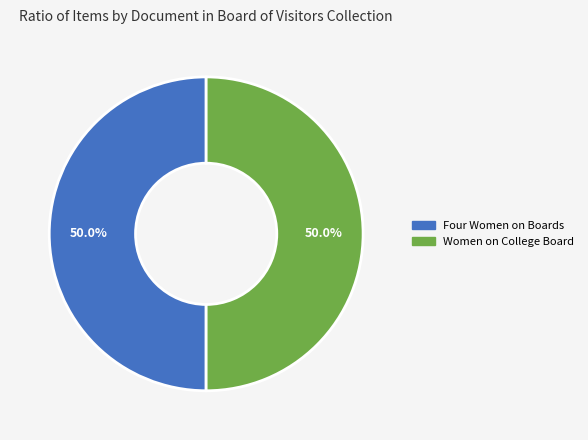

What is the ratio of the value at Four Women on Boards to the value at Women on College Board?

1.0